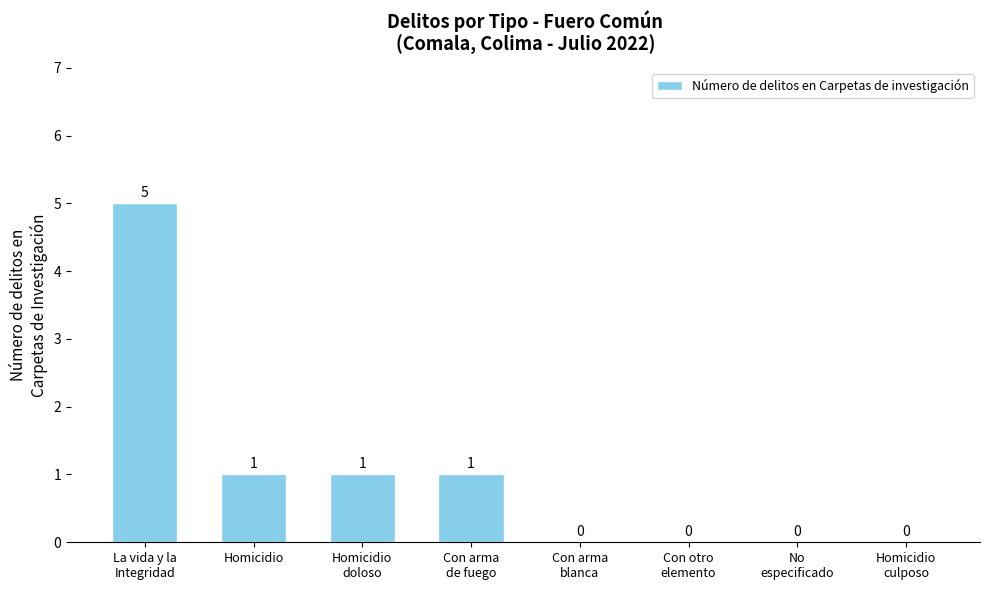

What is the difference between the values at Homicidio and Homicidio
culposo?

1